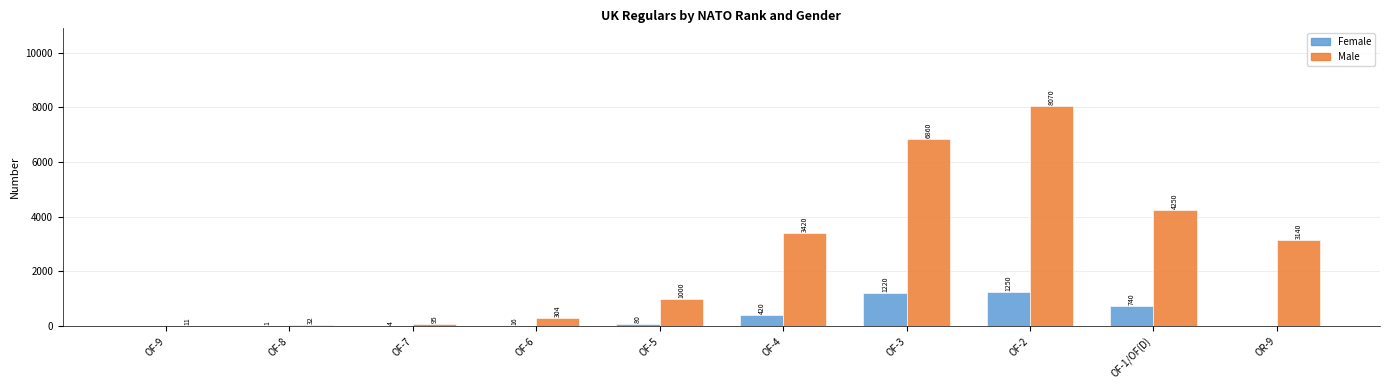

How many values in Female are above zero?

8